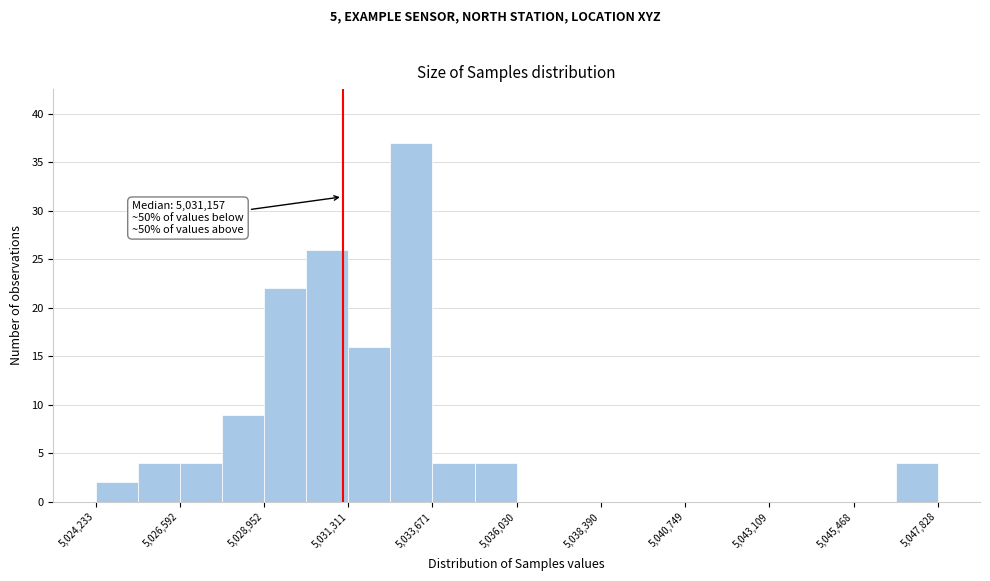

Around what value on the x-axis is the tallest bar? Give the approximate position of its centre, as read against the axis.

5033000